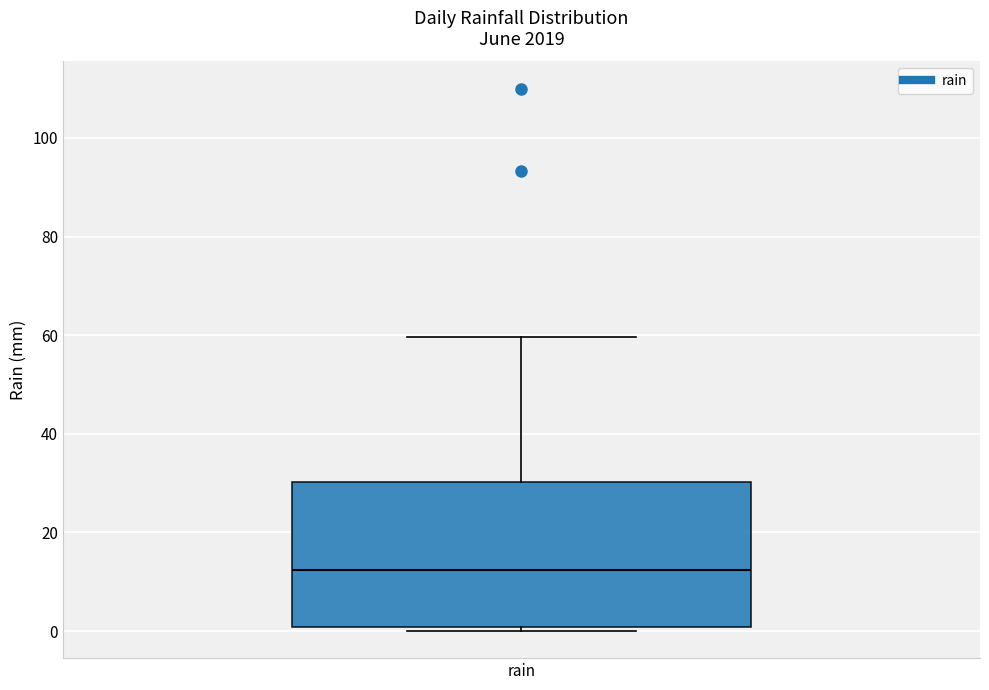

Transcribe this box plot: give where the median line is, the range the box spans, and where the two whiskers end, as read against the y-axis. The values are not printed on the chart, so give them approximately, as read against the axis.

median 12, box 0 to 30, whiskers 0 (just below the box's lower edge) to 60